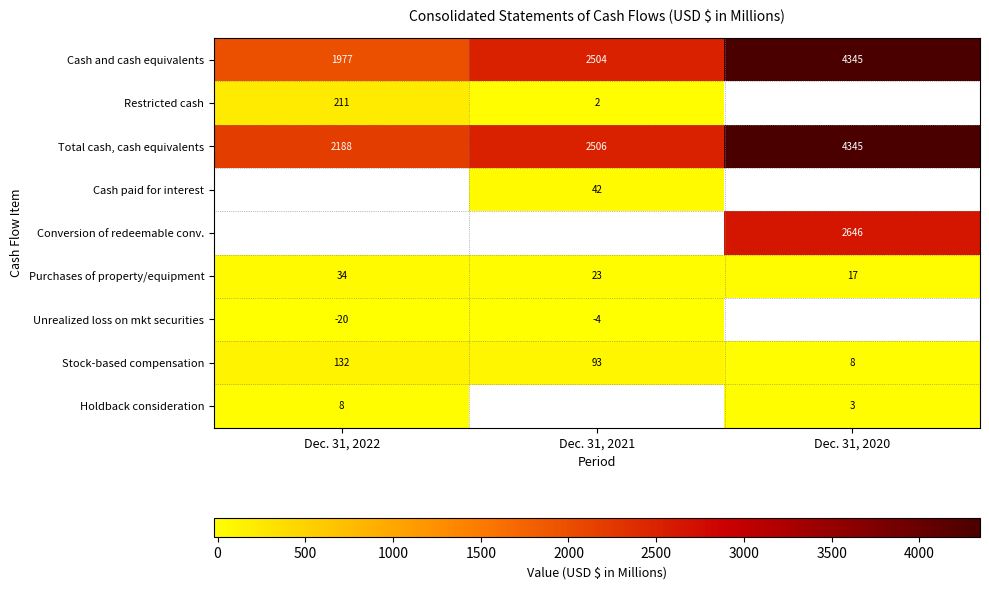

List the labels in order of Stock-based compensation value, smallest first.

Dec. 31, 2020, Dec. 31, 2021, Dec. 31, 2022